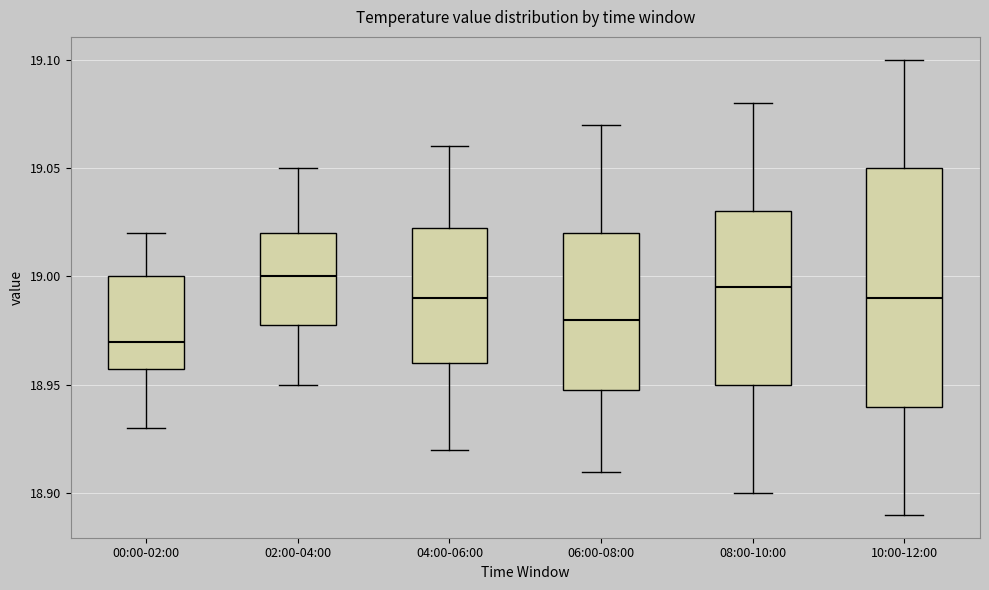

Reading left to right, transcribe this box plot: for each box, give where its median line is, the range the box spans, and where its two whiskers end, as read against the y-axis. The values are not printed on the chart, so give them approximately, as read against the axis.

00:00-02:00: median 18.970, box 18.960 to 19.000, whiskers 18.930 to 19.020
02:00-04:00: median 19.000, box 18.980 to 19.020, whiskers 18.950 to 19.050
04:00-06:00: median 18.990, box 18.960 to 19.025, whiskers 18.920 to 19.060
06:00-08:00: median 18.980, box 18.950 to 19.020, whiskers 18.910 to 19.070
08:00-10:00: median 18.995, box 18.950 to 19.030, whiskers 18.900 to 19.080
10:00-12:00: median 18.990, box 18.940 to 19.050, whiskers 18.890 to 19.100